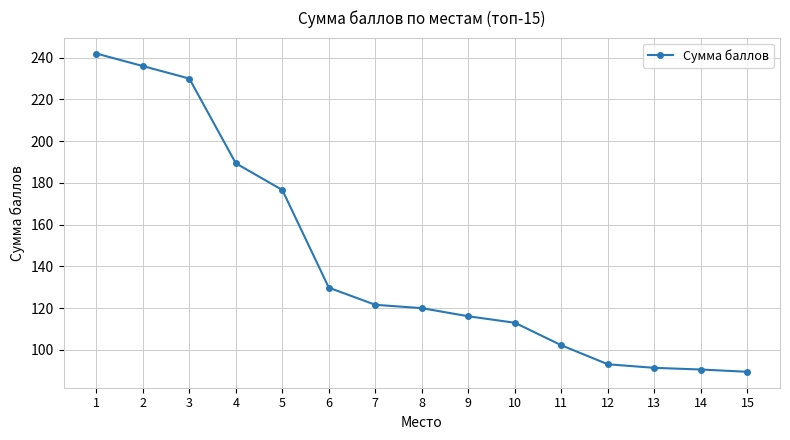

Is it true that the value at 12 is 93.1?

True